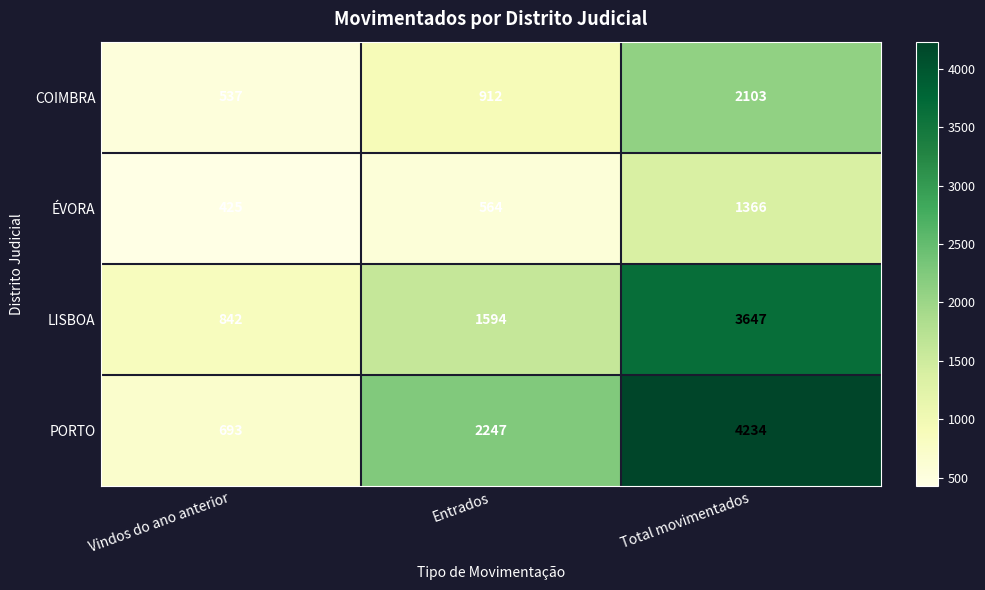

What value does the PORTO series have at Total movimentados?

4234